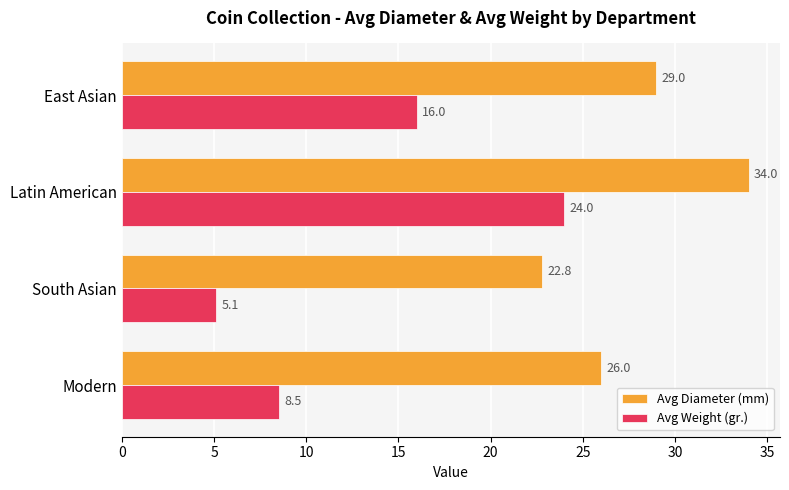

Which category has the highest value in the Avg Weight (gr.) series?

Latin American